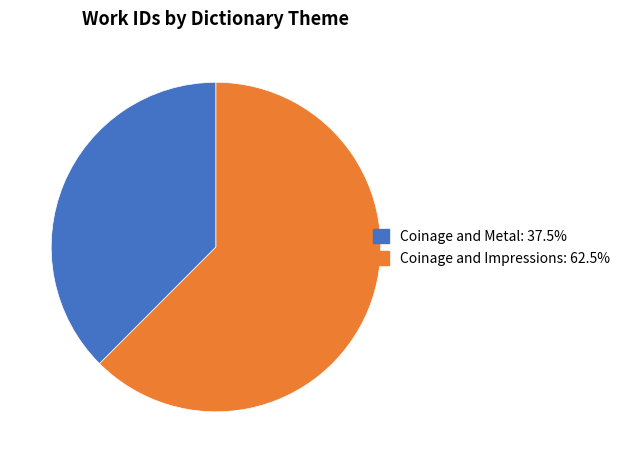

Is it true that Coinage and Impressions is 62% of the pie?

True